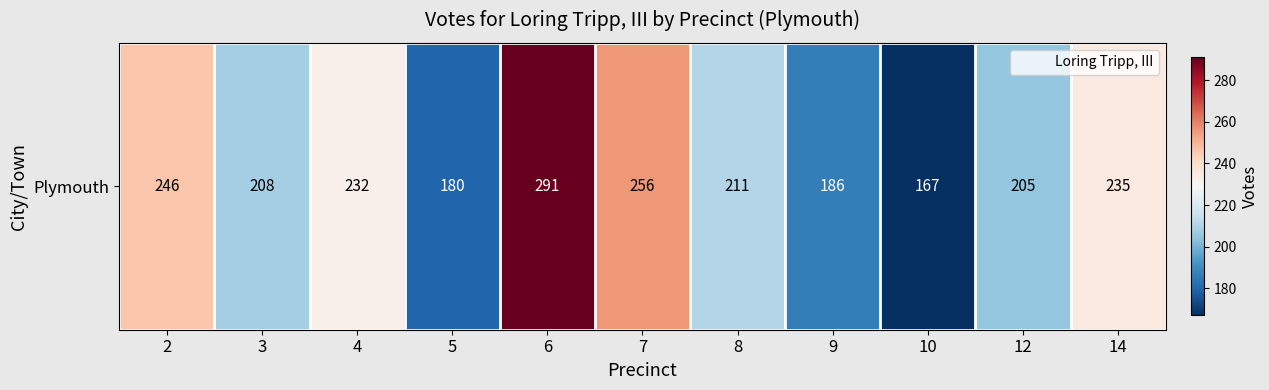

Is it true that the value at 14 is 235?

True